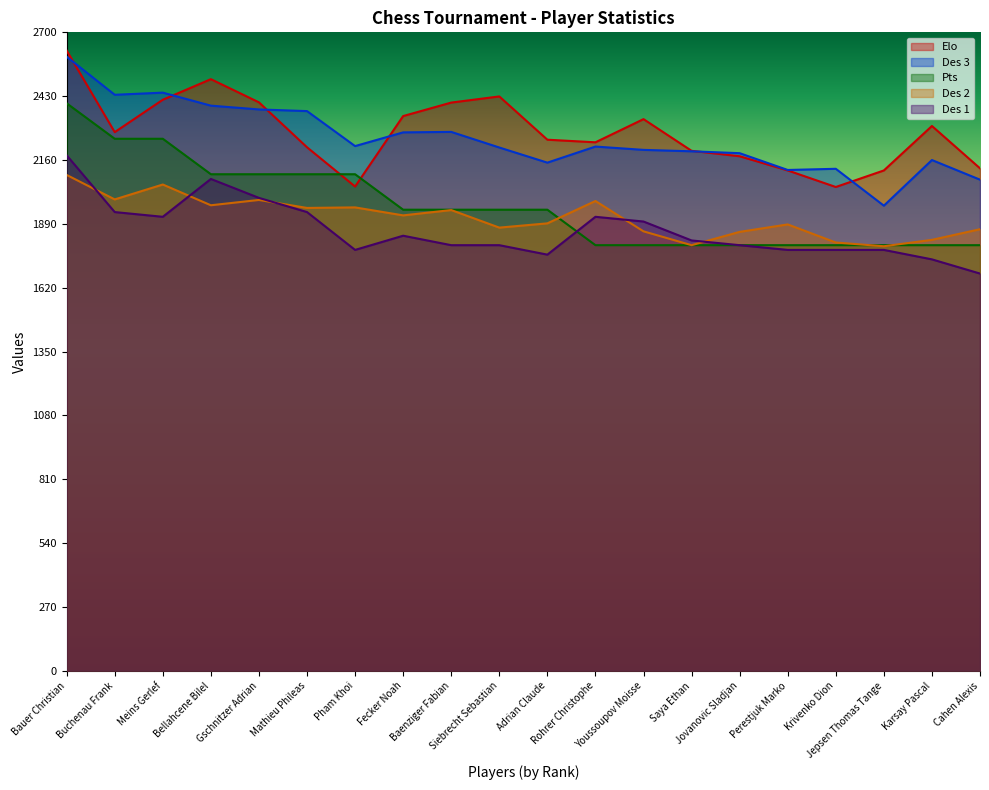

What is the minimum value for Des 1?

1680.0